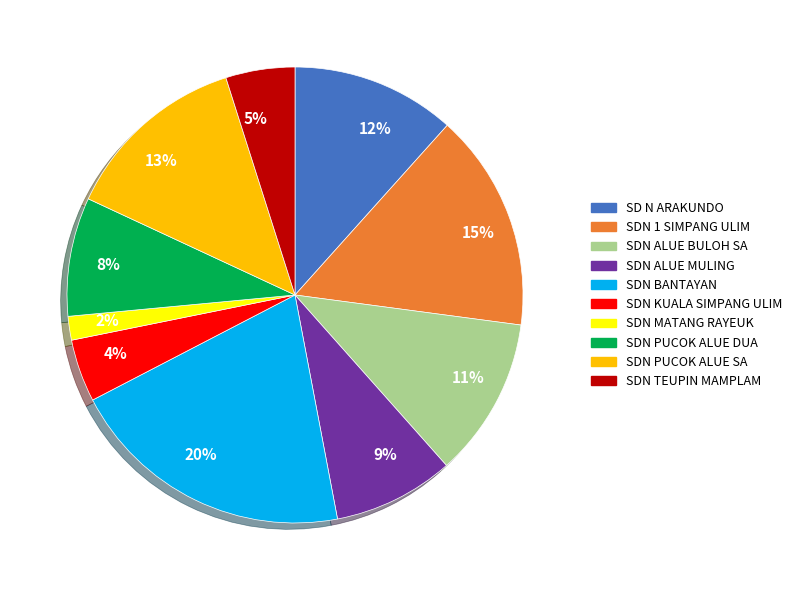

Between 11% and 8%, which is larger?

11%